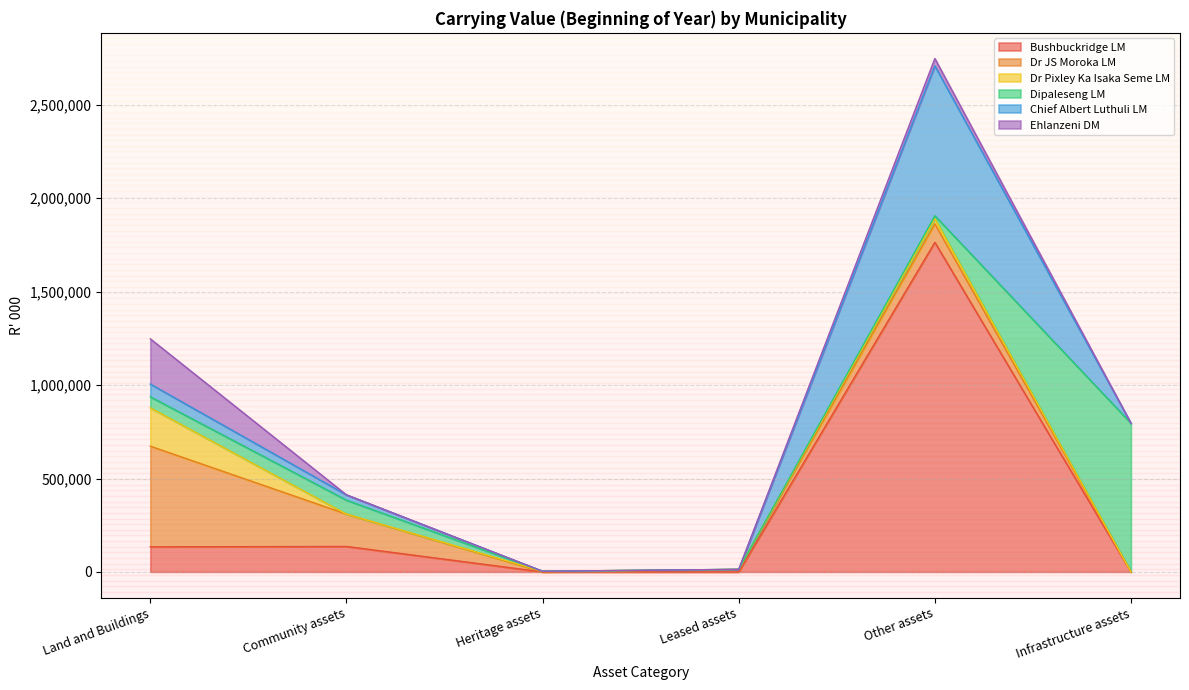

True or false: Dipaleseng LM has a value of 84389 at Land and Buildings.

False